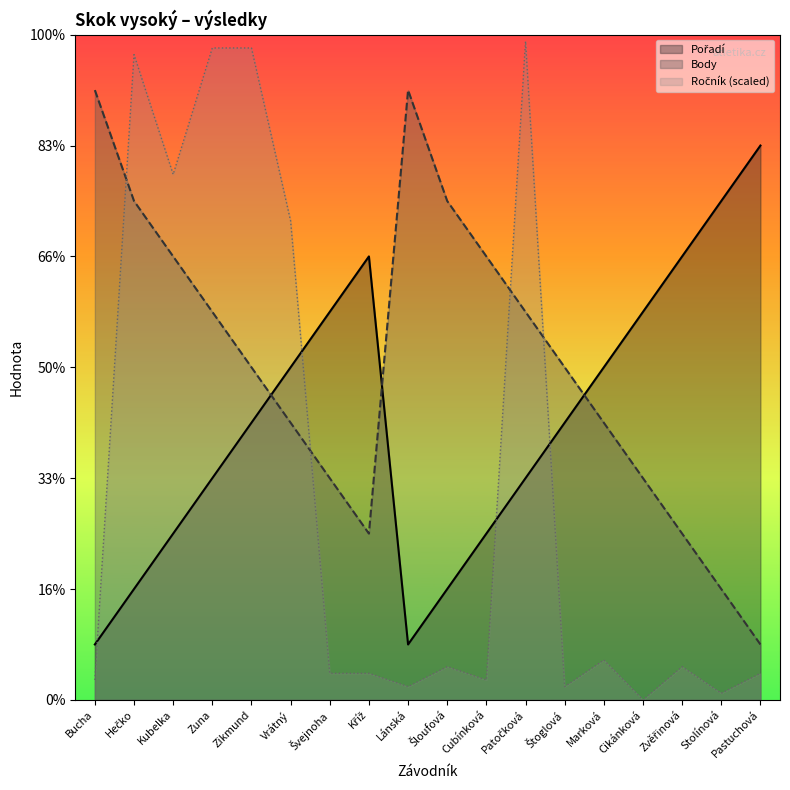

True or false: Ročník has a value of 0.8 at Švejnoha.

False